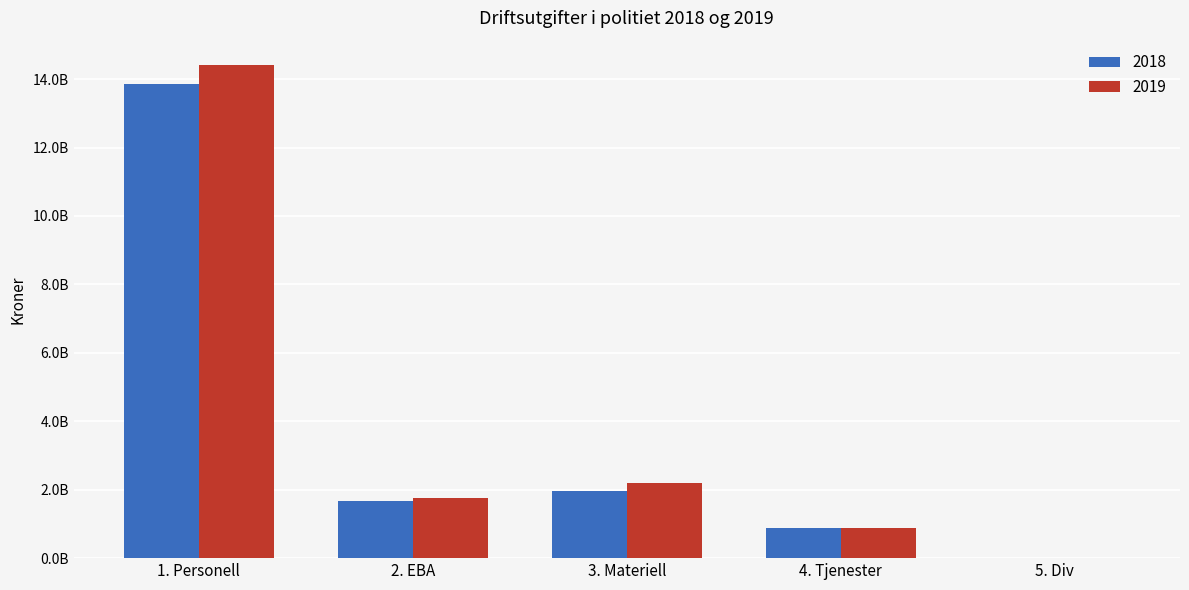

What is the sum of all 2019 values?

19242960990.5